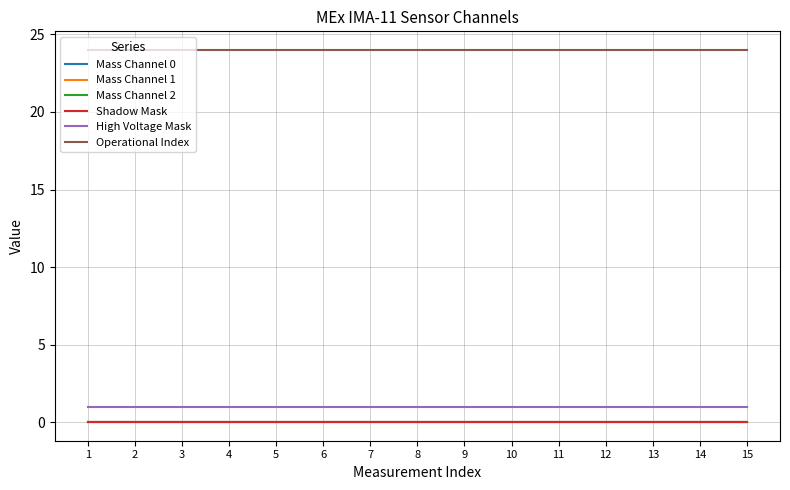

Reading left to right, extract all data points from this chart.

Mass Channel 0: 1=0	2=0	3=0	4=0	5=0	6=0	7=0	8=0	9=0	10=0	11=0	12=0	13=0	14=0	15=0
Mass Channel 1: 1=0	2=0	3=0	4=0	5=0	6=0	7=0	8=0	9=0	10=0	11=0	12=0	13=0	14=0	15=0
Mass Channel 2: 1=0	2=0	3=0	4=0	5=0	6=0	7=0	8=0	9=0	10=0	11=0	12=0	13=0	14=0	15=0
Shadow Mask: 1=0	2=0	3=0	4=0	5=0	6=0	7=0	8=0	9=0	10=0	11=0	12=0	13=0	14=0	15=0
High Voltage Mask: 1=1	2=1	3=1	4=1	5=1	6=1	7=1	8=1	9=1	10=1	11=1	12=1	13=1	14=1	15=1
Operational Index: 1=24	2=24	3=24	4=24	5=24	6=24	7=24	8=24	9=24	10=24	11=24	12=24	13=24	14=24	15=24